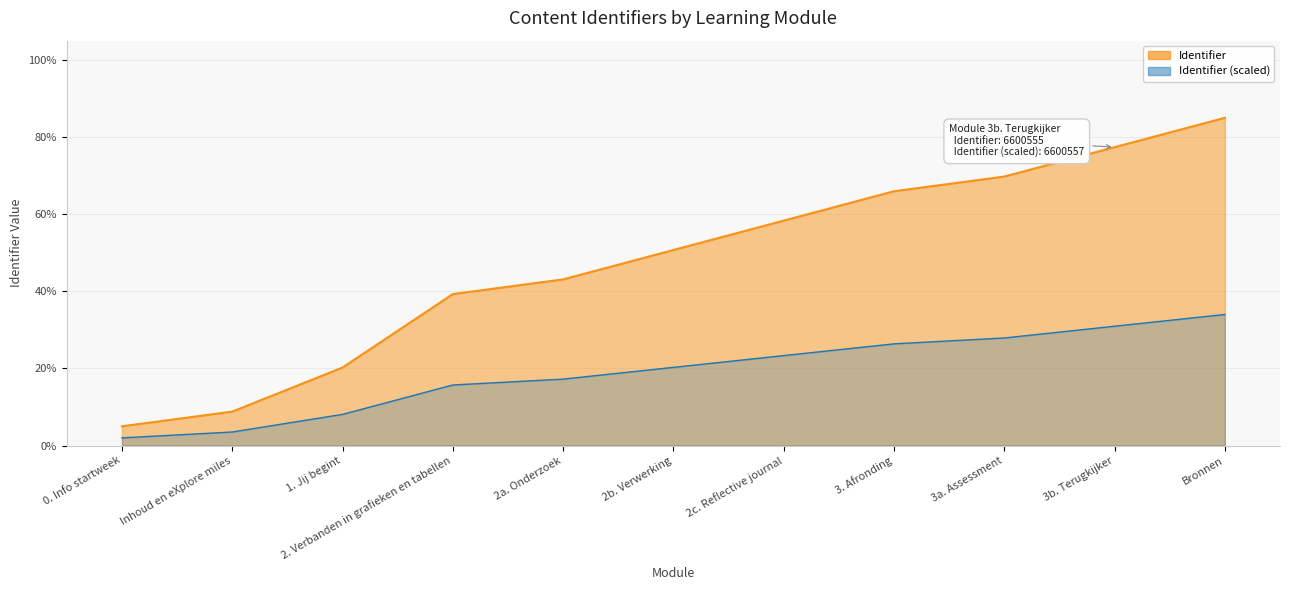

The chart shows a value of 1.8 at Inhoud en eXplore miles. True or false?

False